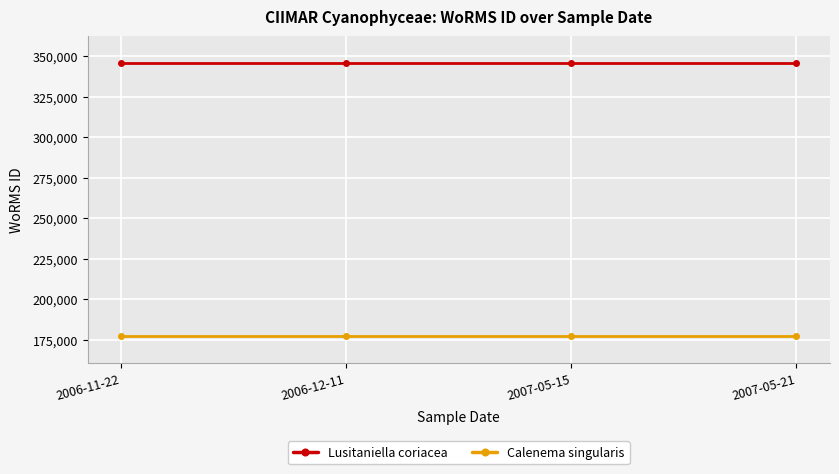

True or false: Lusitaniella coriacea and Calenema singularis intersect in this chart.

False